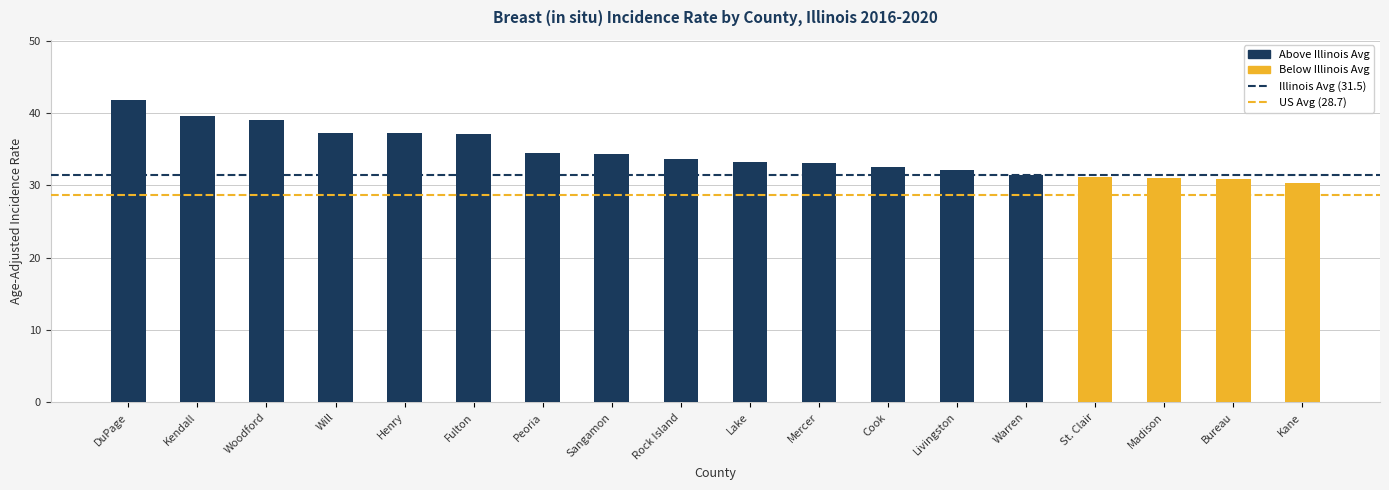

How many categories are shown in the chart?

18